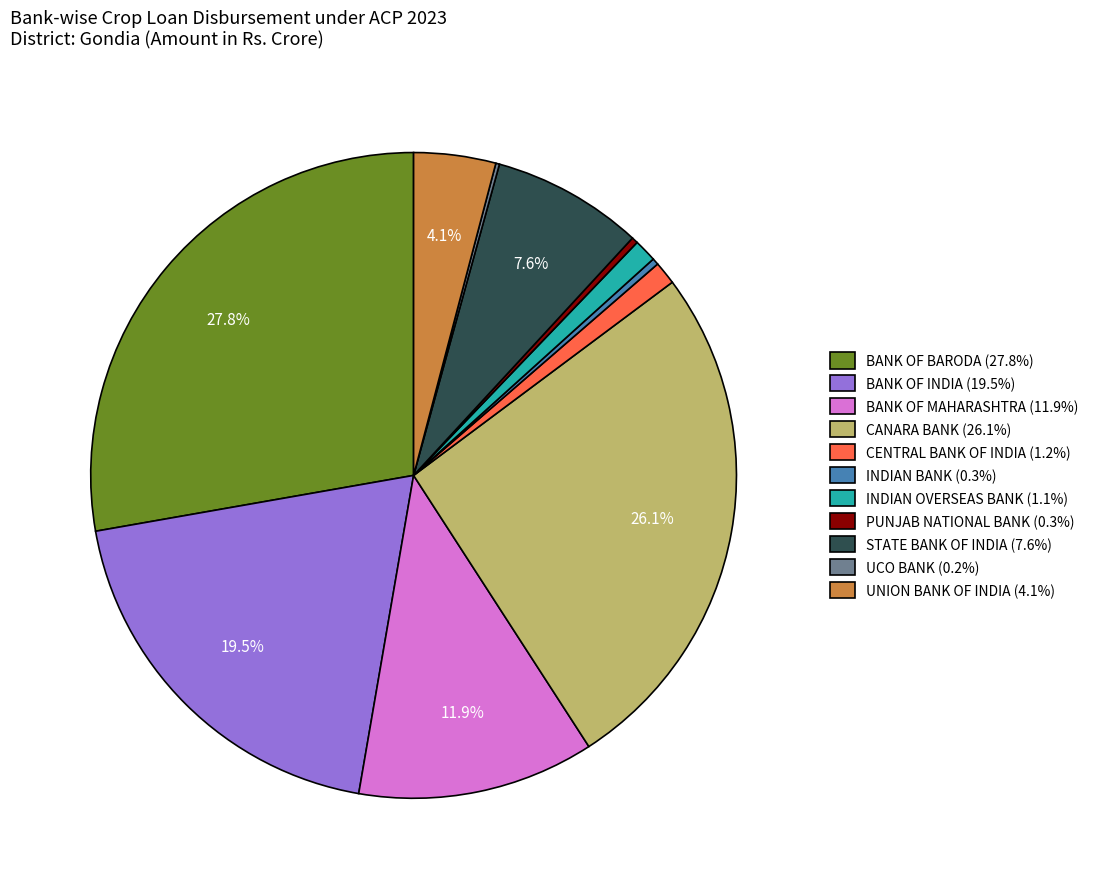

To the nearest percent, what percentage of the pie is CENTRAL BANK OF INDIA?

1%